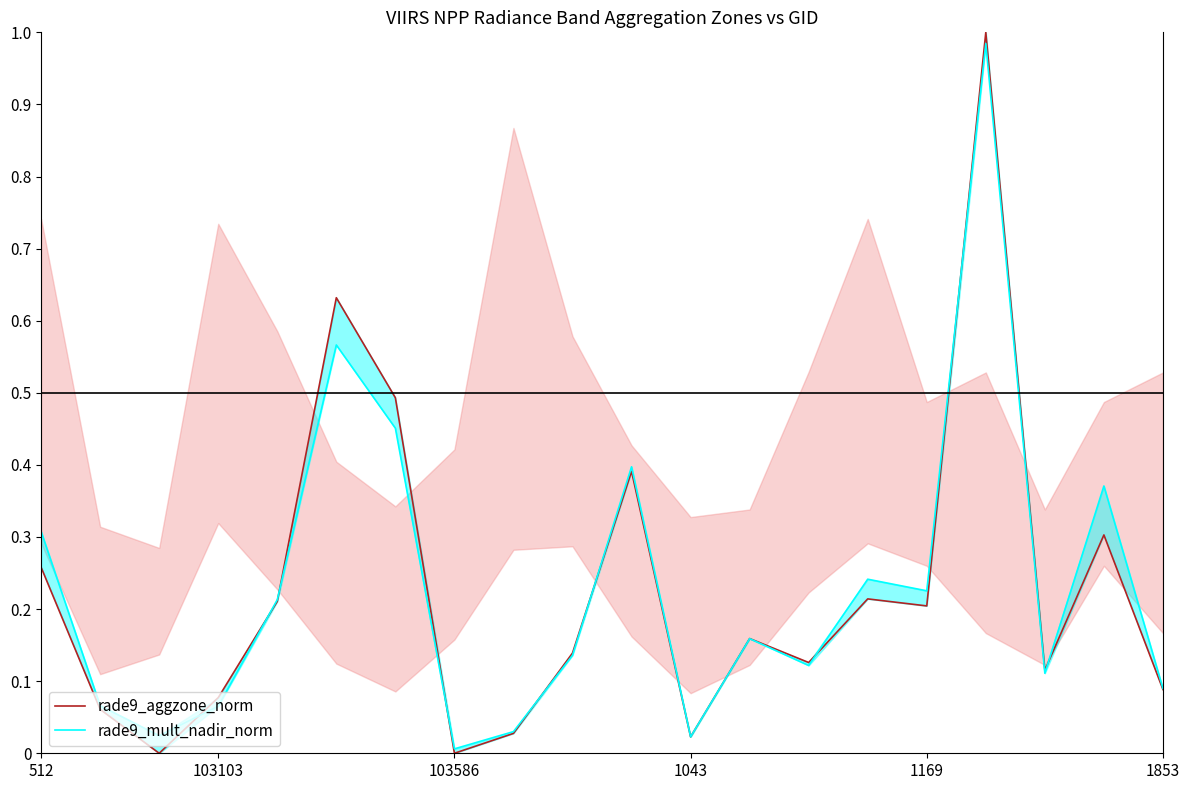

Is it true that rade9_mult_nadir_norm equals 0.0 at 103586?

True